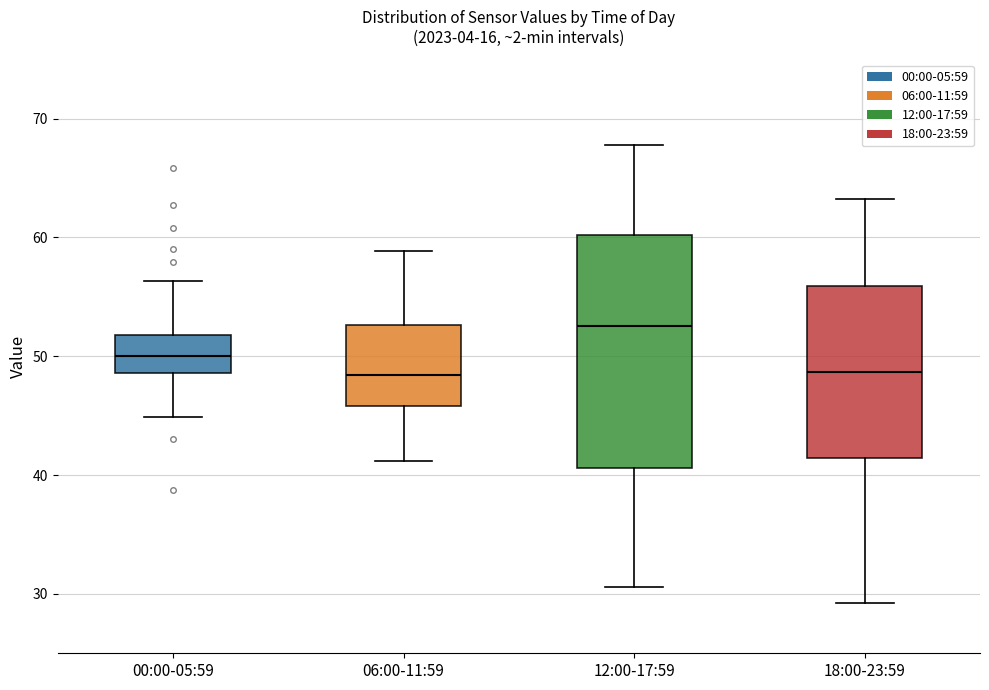

Reading left to right, transcribe this box plot: for each box, give where its median line is, the range the box spans, and where its two whiskers end, as read against the y-axis. The values are not printed on the chart, so give them approximately, as read against the axis.

00:00-05:59: median 50, box 49 to 52, whiskers 45 to 56
06:00-11:59: median 48, box 46 to 53, whiskers 41 to 59
12:00-17:59: median 53, box 41 to 60, whiskers 31 to 68
18:00-23:59: median 49, box 41 to 56, whiskers 29 to 63